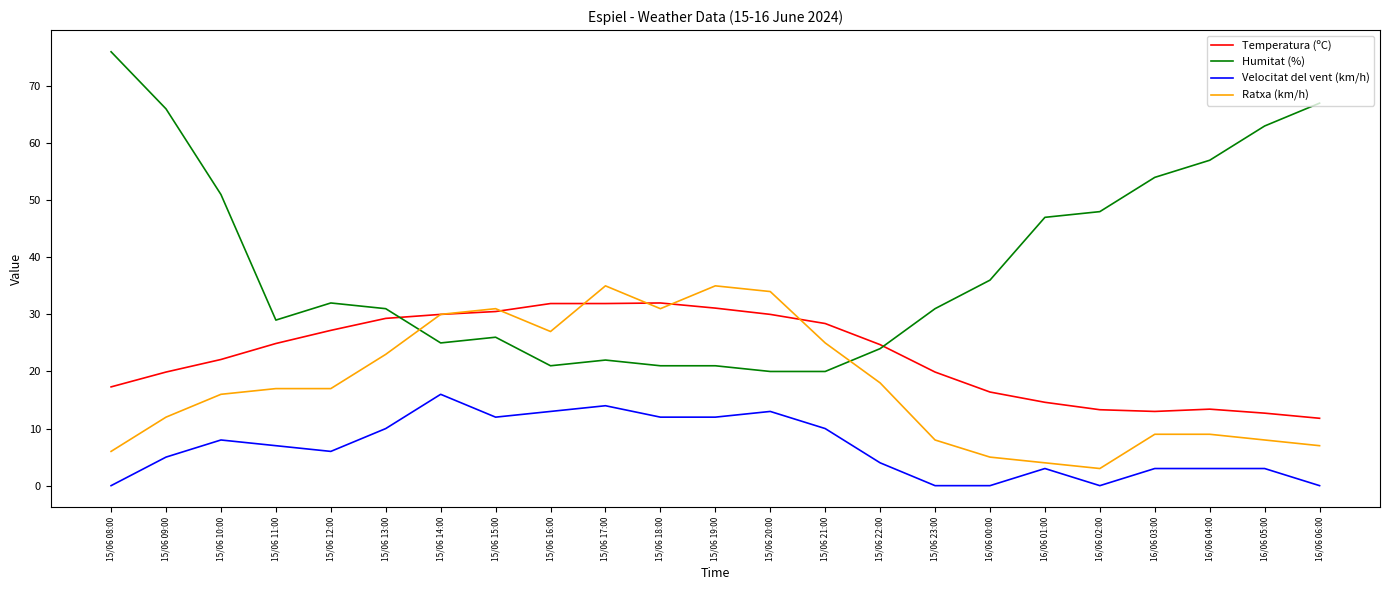

Is it true that Humitat (%) equals 25.0 at 15/06 14:00?

True